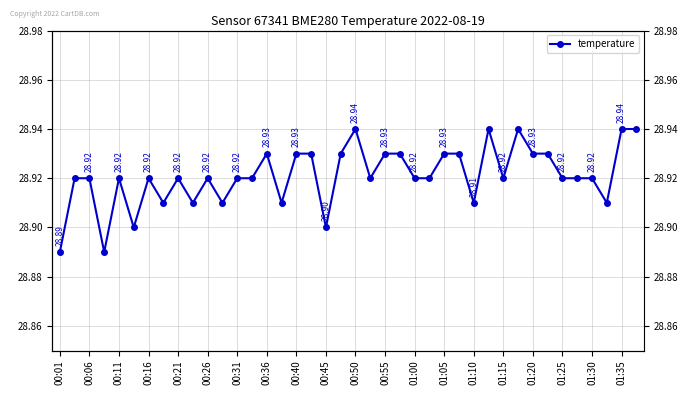

Reading left to right, list all the values displayed in this chart.

28.9	28.9	28.9	28.9	28.9	28.9	28.9	28.9	28.9	28.9	28.9	28.9	28.9	28.9	28.9	28.9	28.9	28.9	28.9	28.9	28.9	28.9	28.9	28.9	28.9	28.9	28.9	28.9	28.9	28.9	28.9	28.9	28.9	28.9	28.9	28.9	28.9	28.9	28.9	28.9